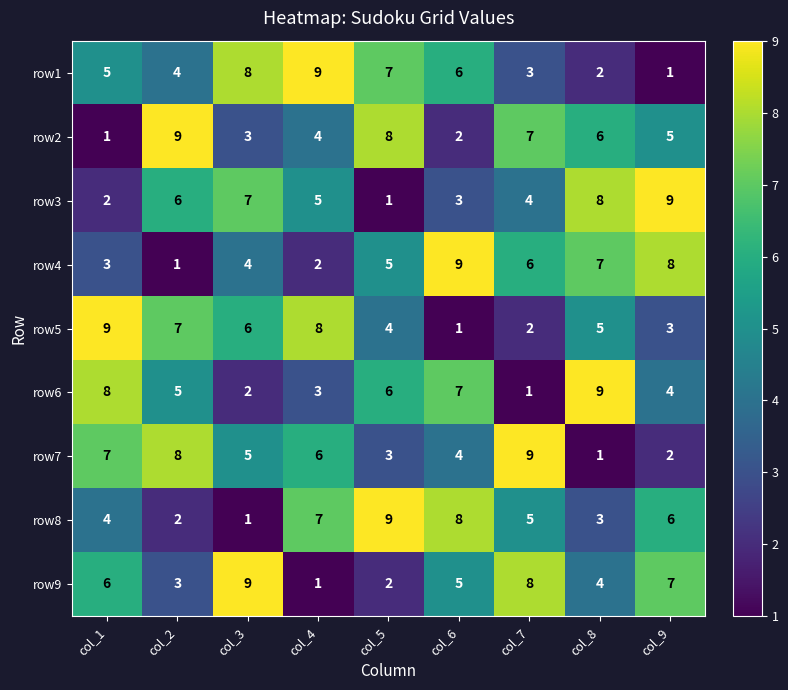

At how many categories does at least one series exceed 3?

9